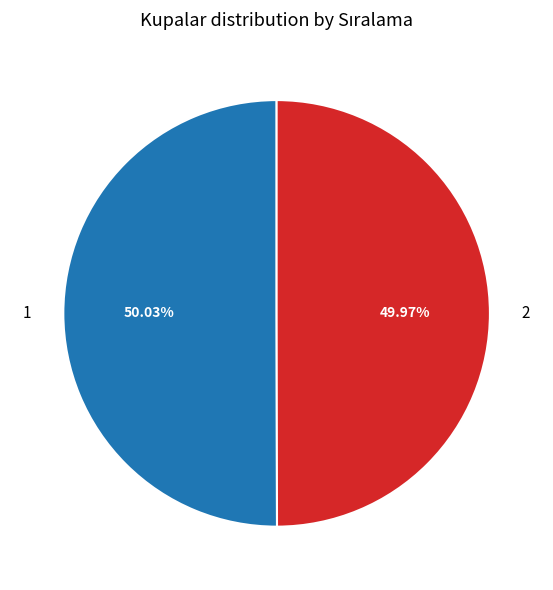

Combined, do 1 and 2 account for over 50%?

Yes